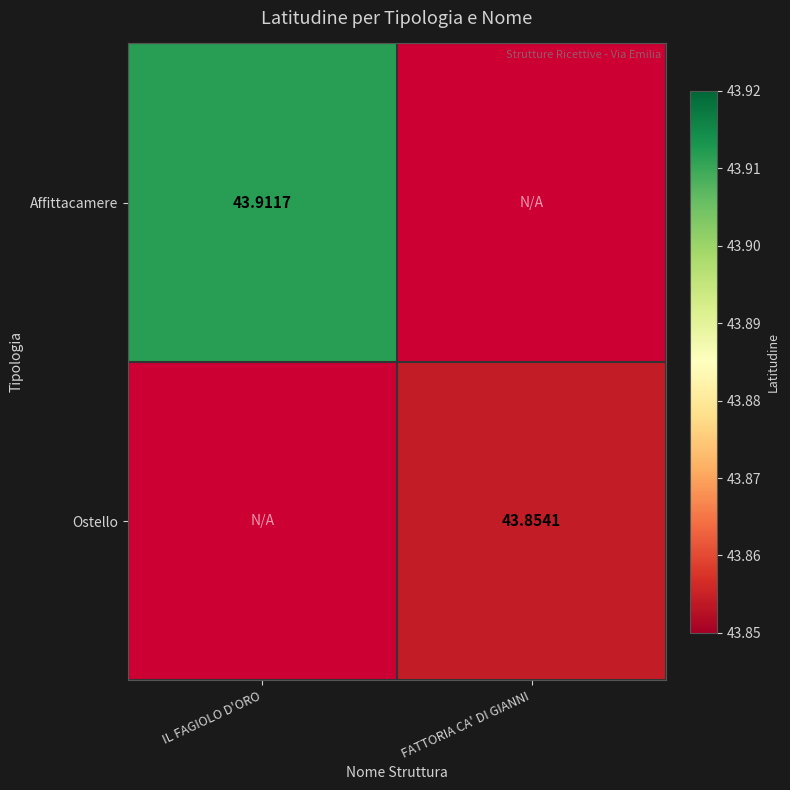

What is the smallest value displayed?

43.9